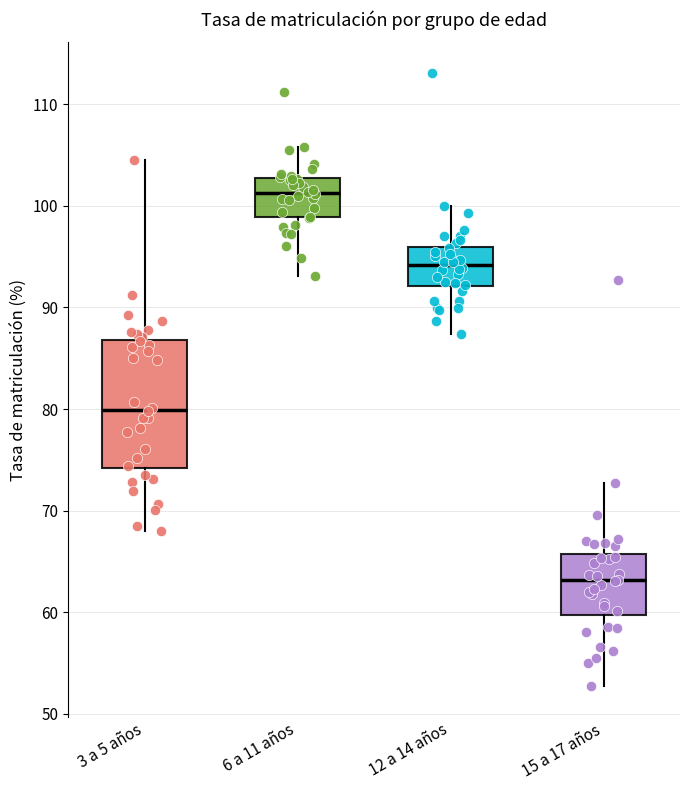

Which box has the lowest median line?

15 a 17 años